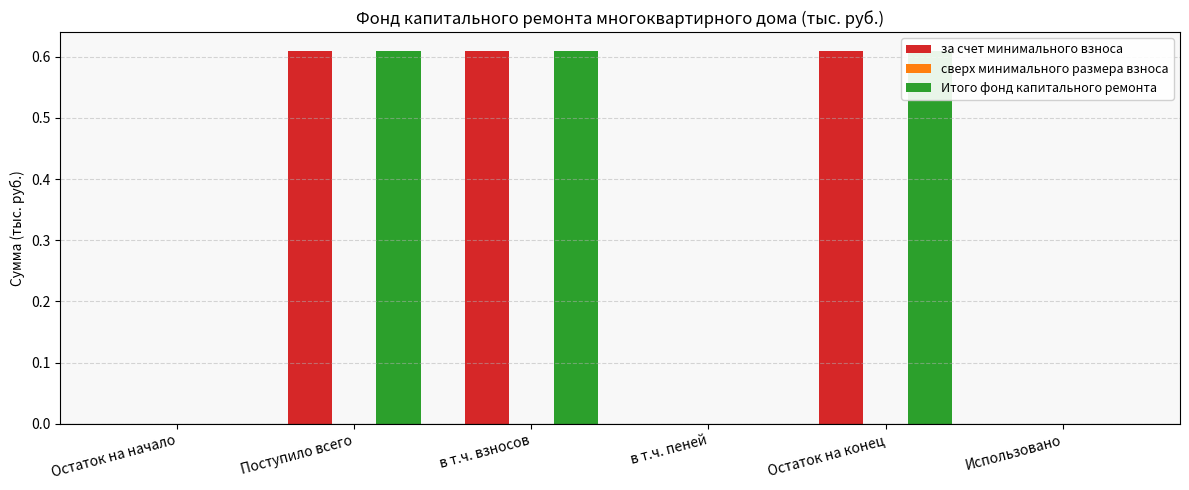

Is the value of сверх минимального размера взноса at в т.ч. пеней greater than the value of за счет минимального взноса at в т.ч. взносов?

No